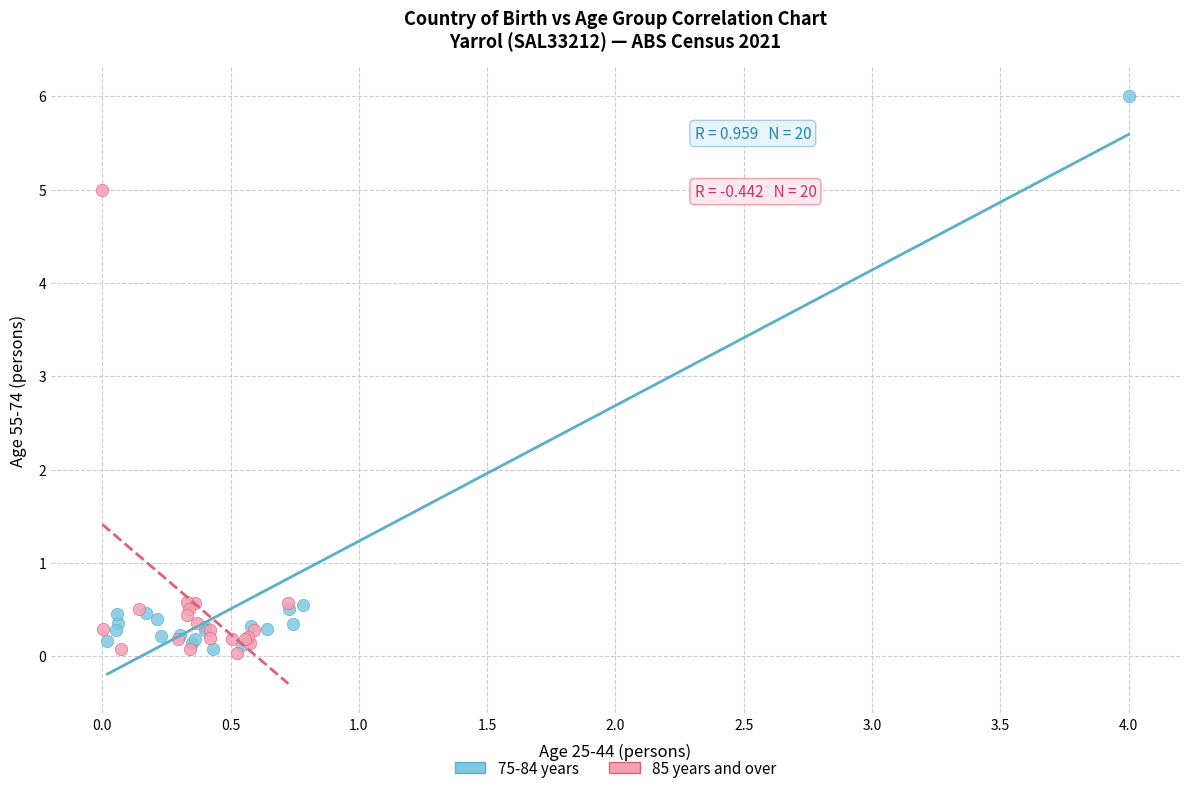

Which series has the largest Y range (max minus min)?

75-84 years